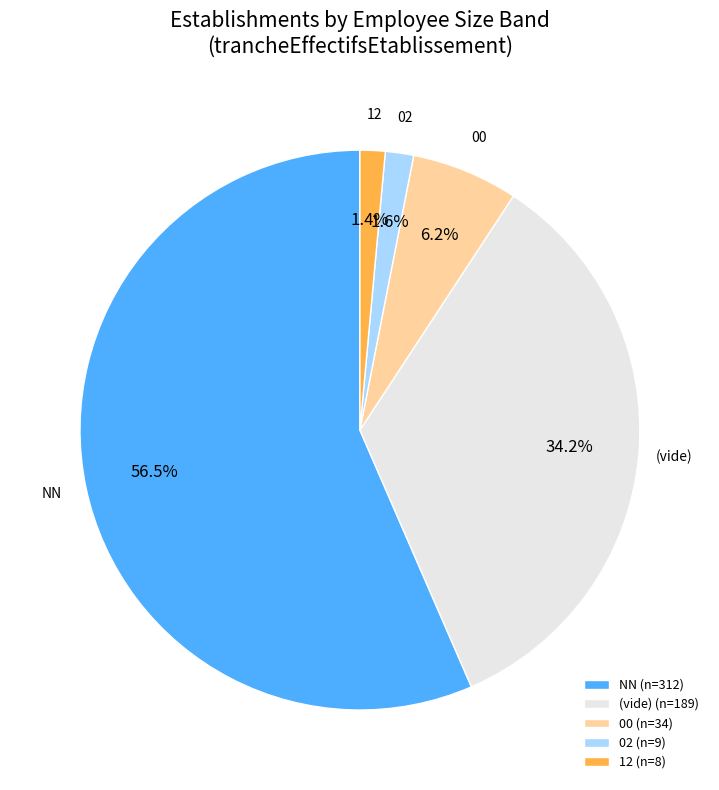

Does any single category account for the majority?

Yes